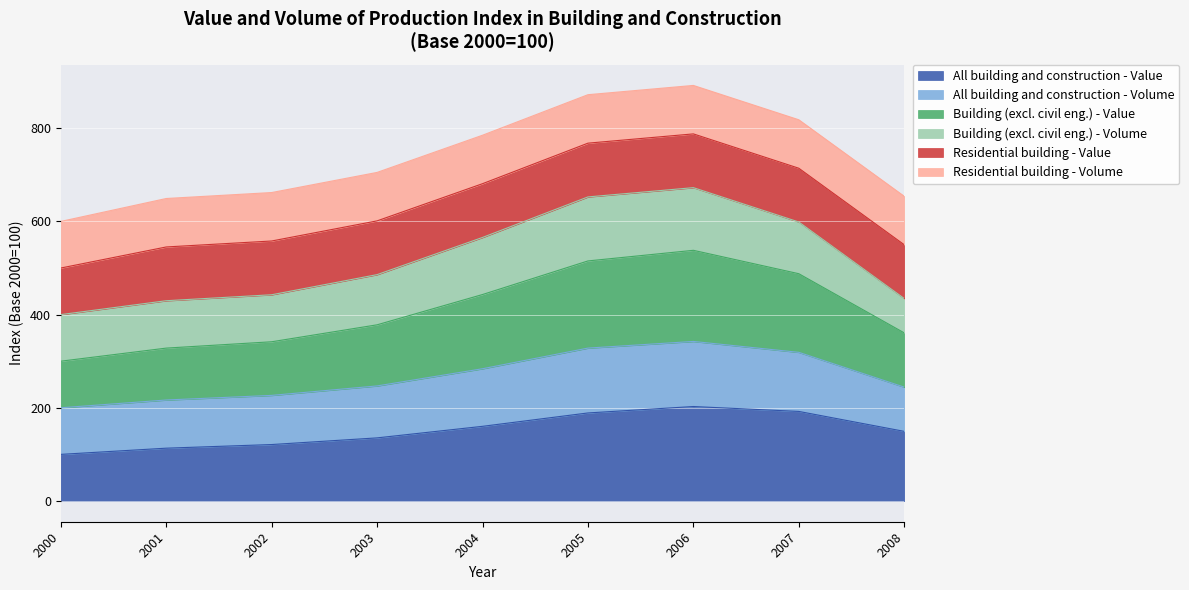

Does the chart display data point markers on the line(s)?

No